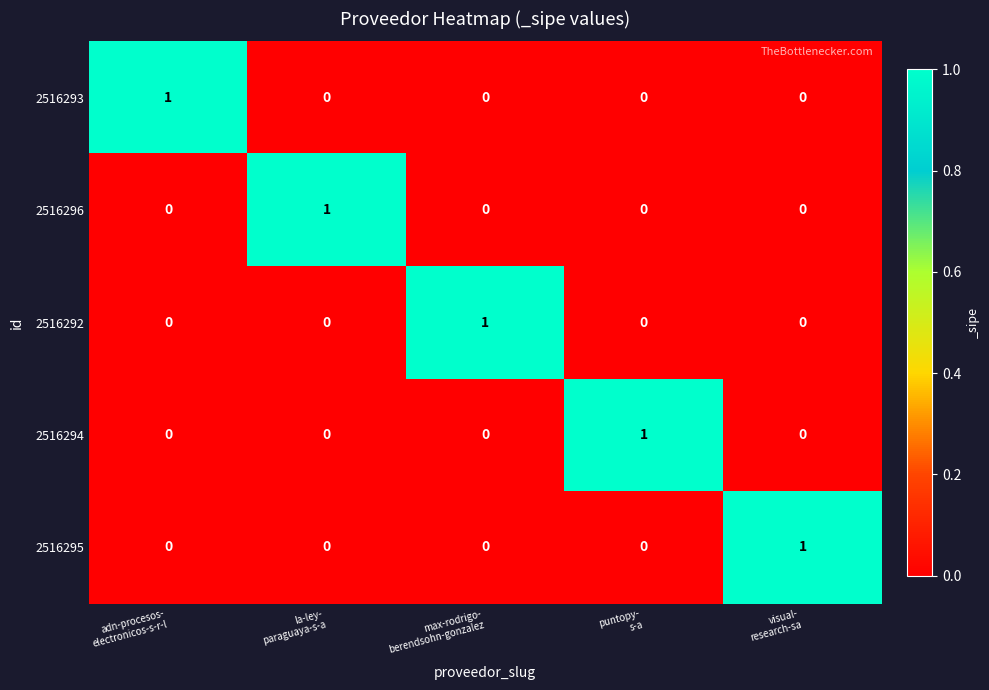

Count the 2516294 values in the range 0 to 1.

5